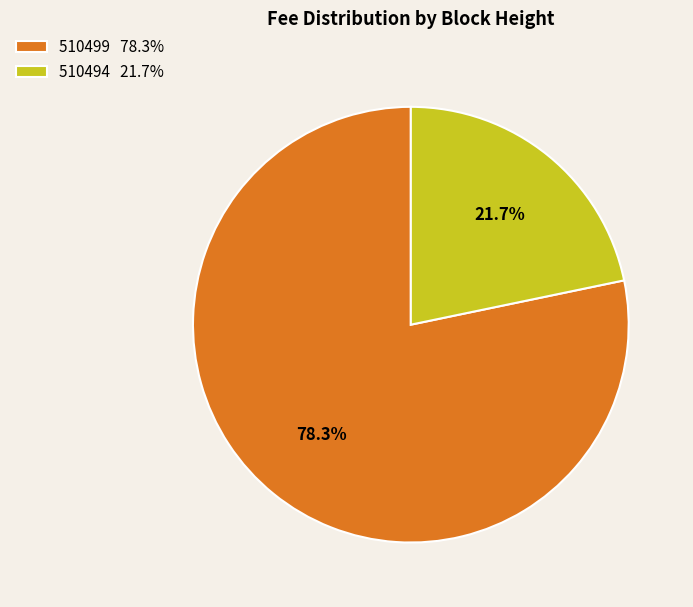

To the nearest percent, what portion does 510499 represent?

78%